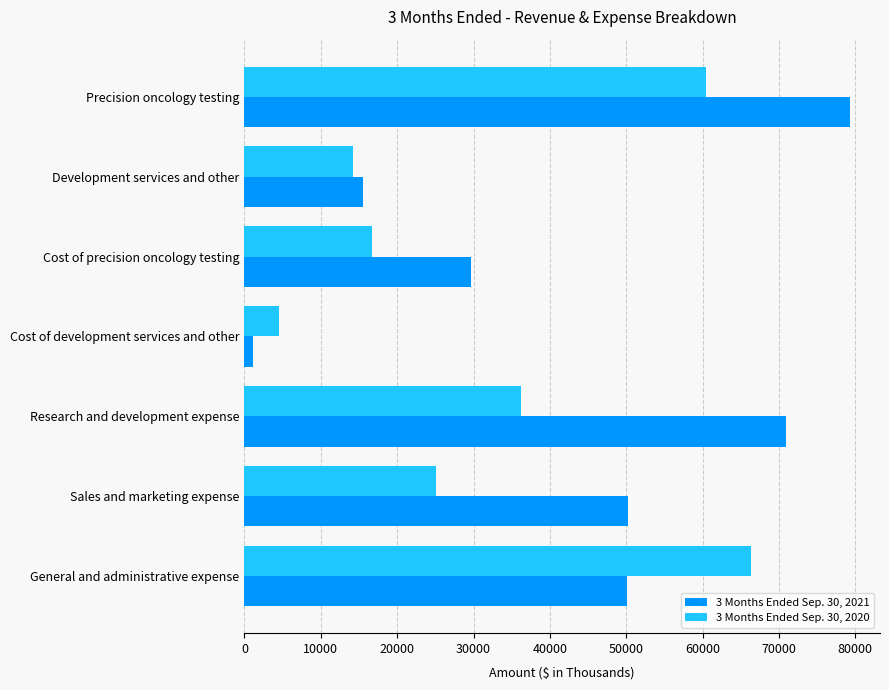

What is the difference between the maximum and minimum values in the 3 Months Ended Sep. 30, 2020 series?

61806